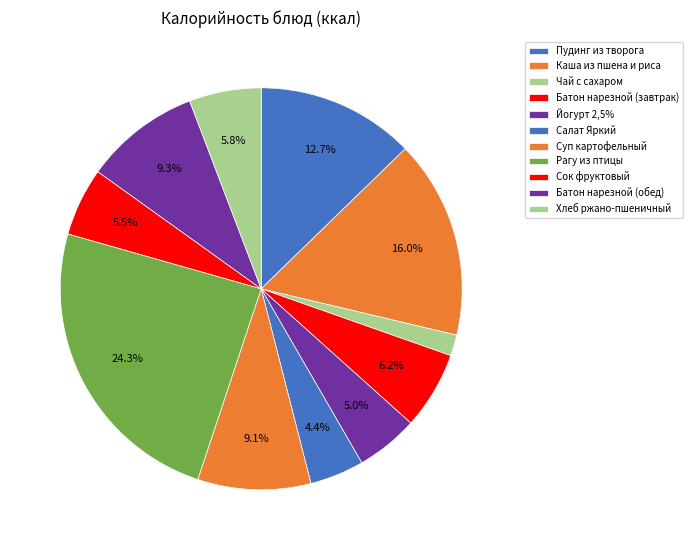

Rank the categories by value from lowest to highest.

Чай с сахаром, Салат Яркий, Йогурт 2,5%, Сок фруктовый, Хлеб ржано-пшеничный, Батон нарезной (завтрак), Суп картофельный с крупой и рыбой, Батон нарезной (обед), Пудинг из творога с яблоками, Каша из пшена и риса молочная, Рагу из птицы